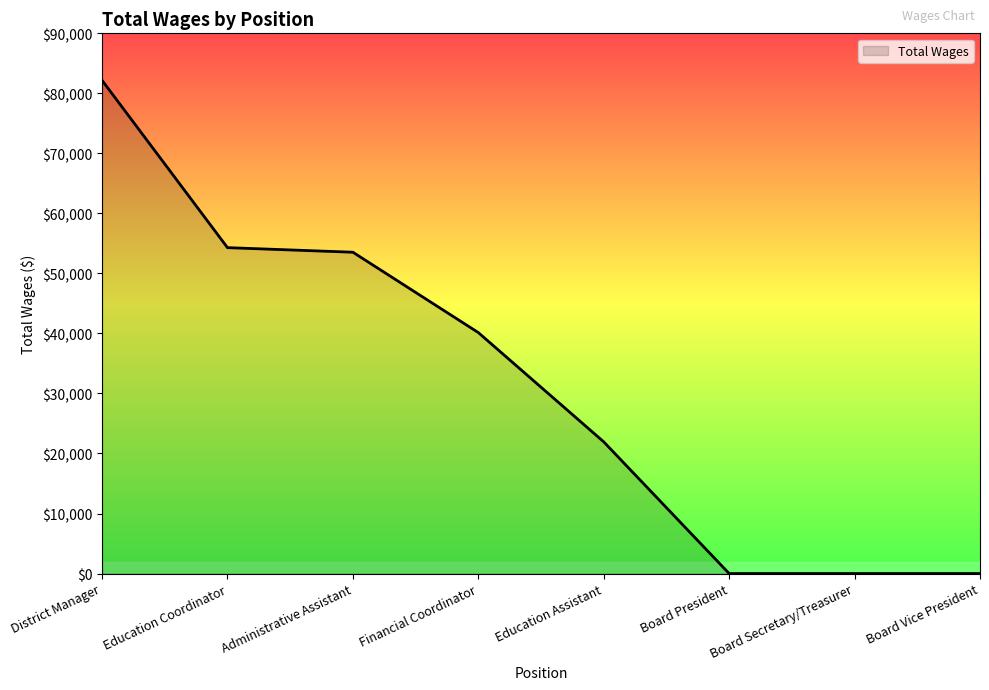

What is the change in value from District Manager to Financial Coordinator?

-42029